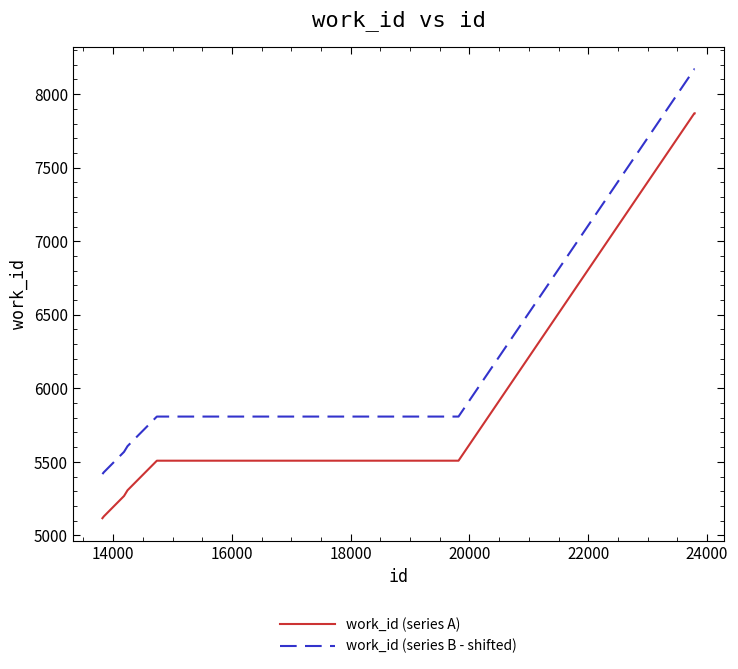

List the series in order of their peak value, highest first.

work_id (series B - shifted), work_id (series A)